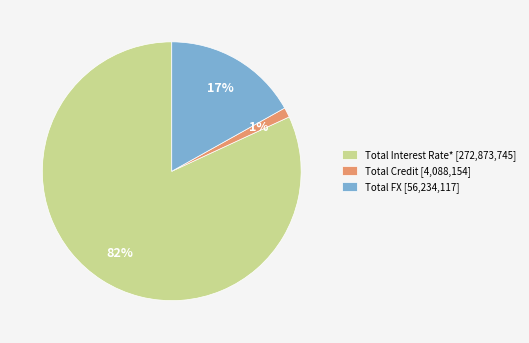

Is the sum of Total Interest Rate* [272,873,745] and Total FX [56,234,117] greater than half?

Yes